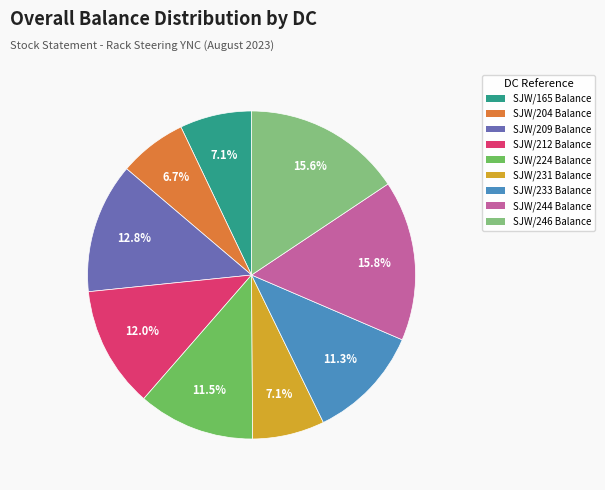

To the nearest percent, what percentage of the pie is SJW/204 Balance?

7%